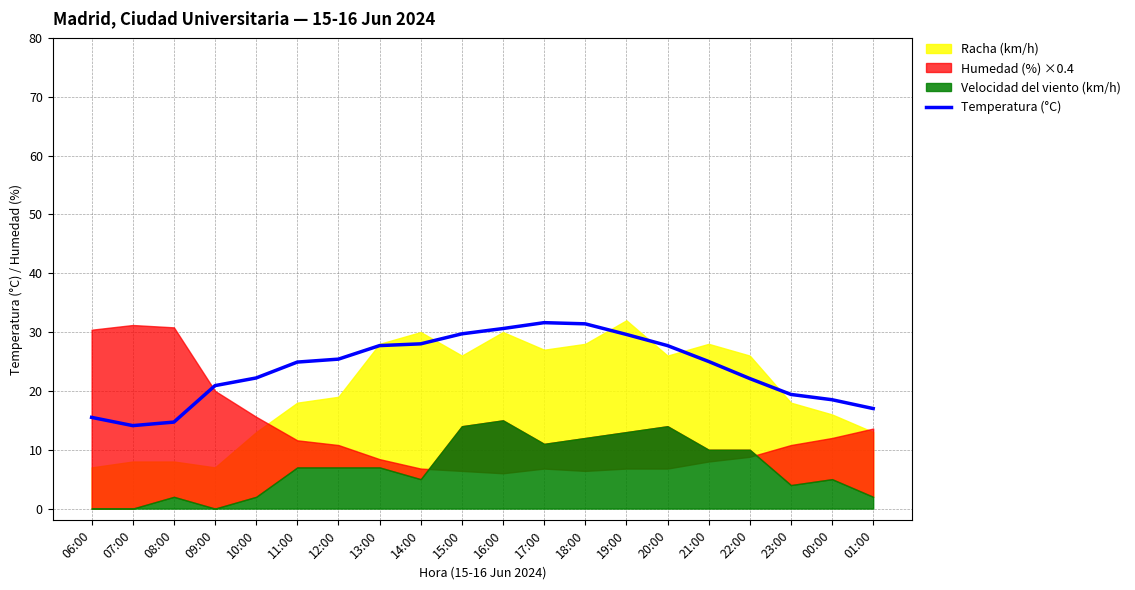

What is the change in value from 13:00 to 01:00?

-10.7